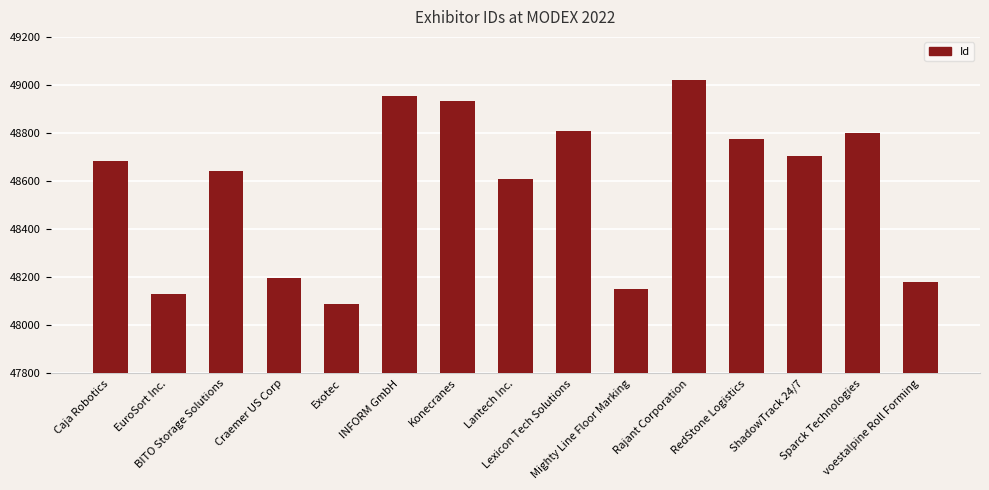

What position from the right is Lantech Inc.?

8